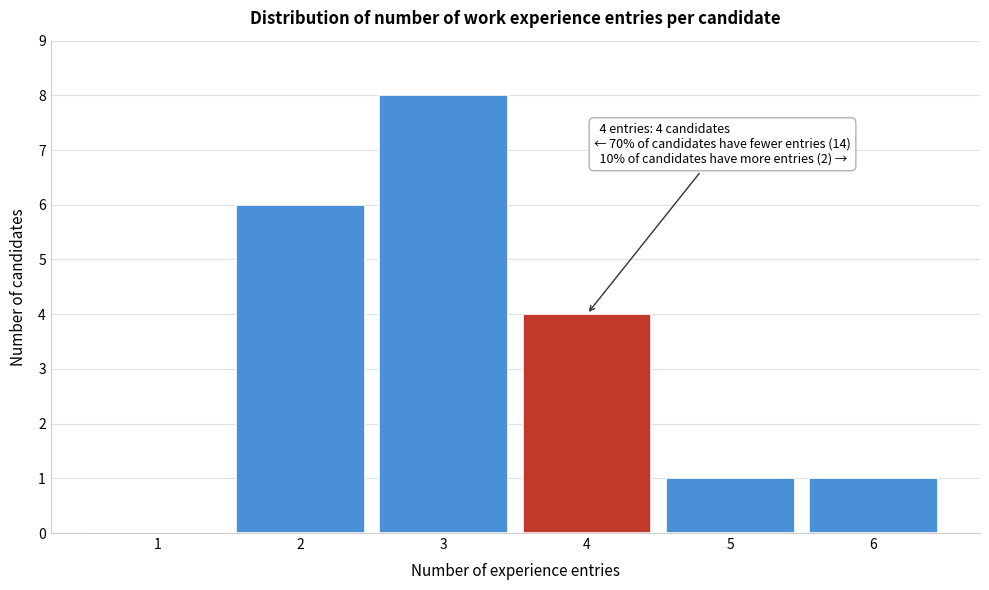

Reading left to right, list all the values displayed in this chart.

1=0	2=6	3=8	4=4	5=1	6=1